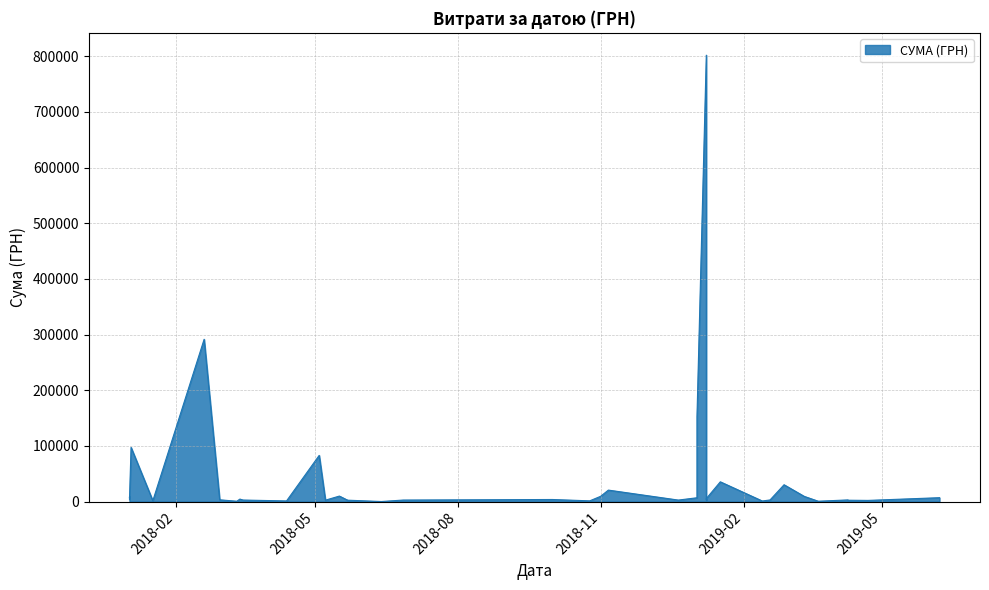

The chart shows a value of 291519.9 at 19.02.2018. True or false?

True